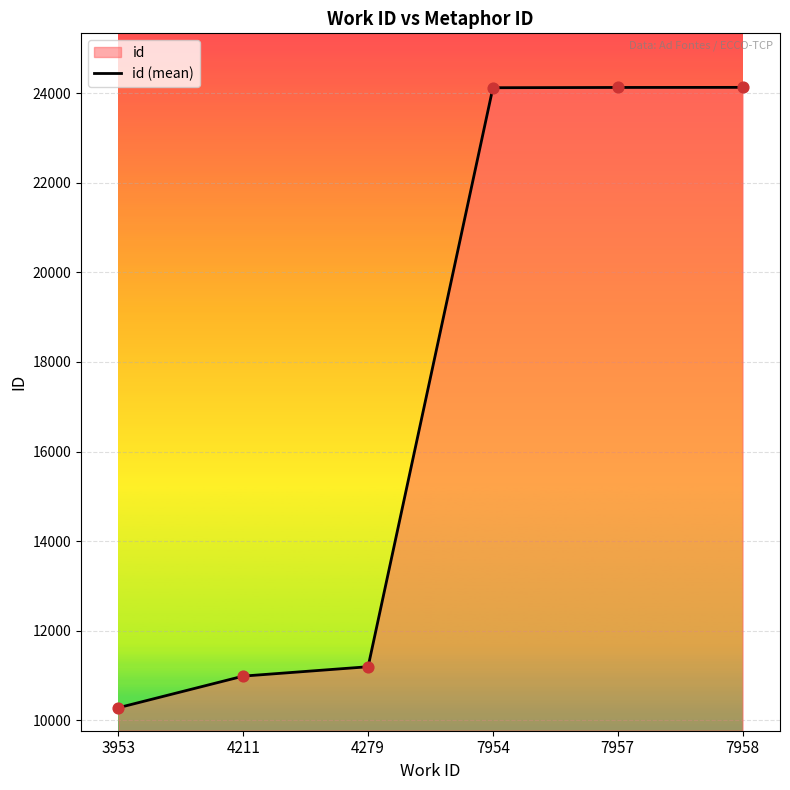

What is the change in value from 3953 to 4279?

+915.0